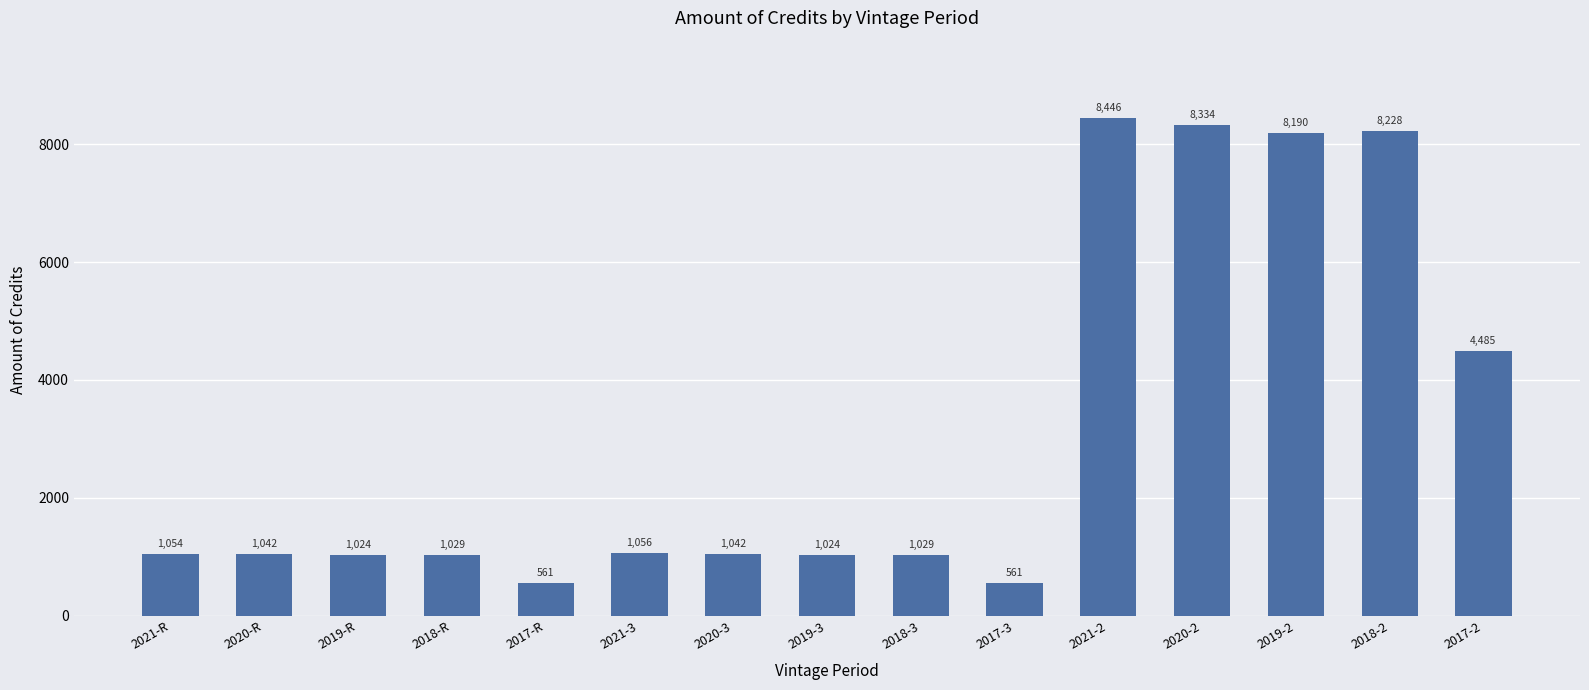

Which has a higher value, 2017-2 or 2018-2?

2018-2